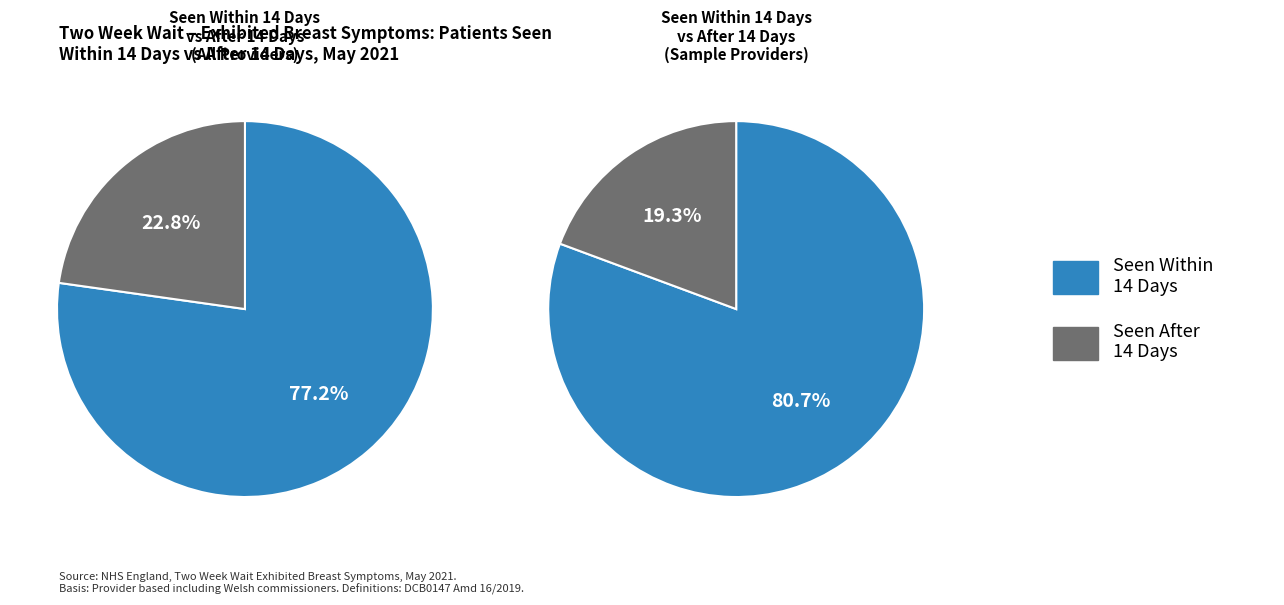

Rank the series at 16 from highest to lowest value.

Within 14 Days, After 14 Days